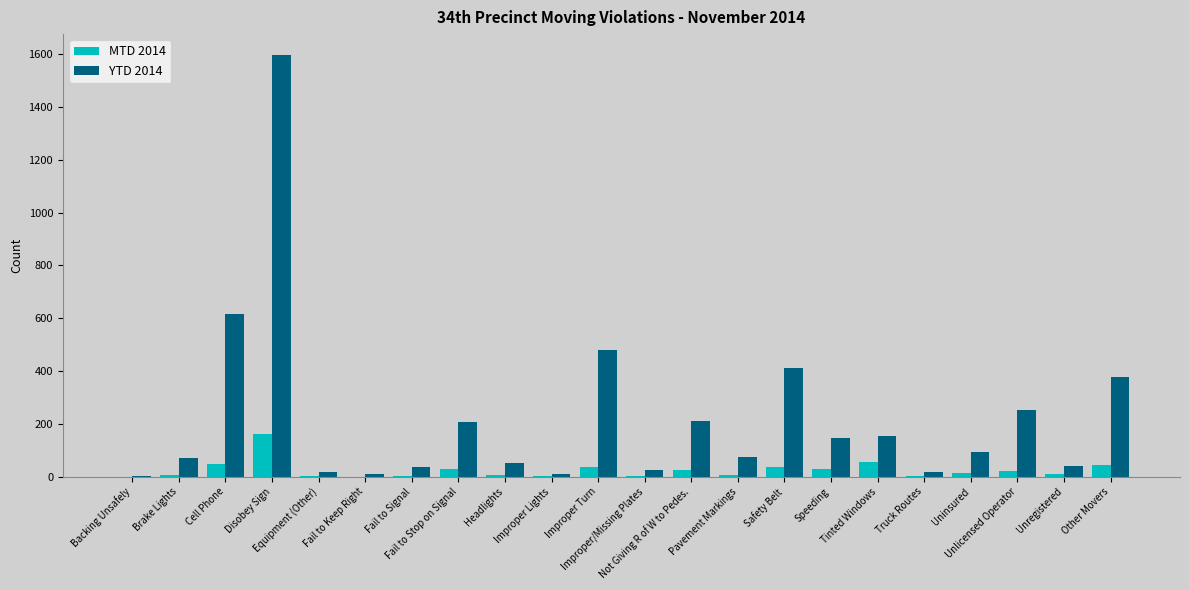

What is the sum of all YTD 2014 values?

4896